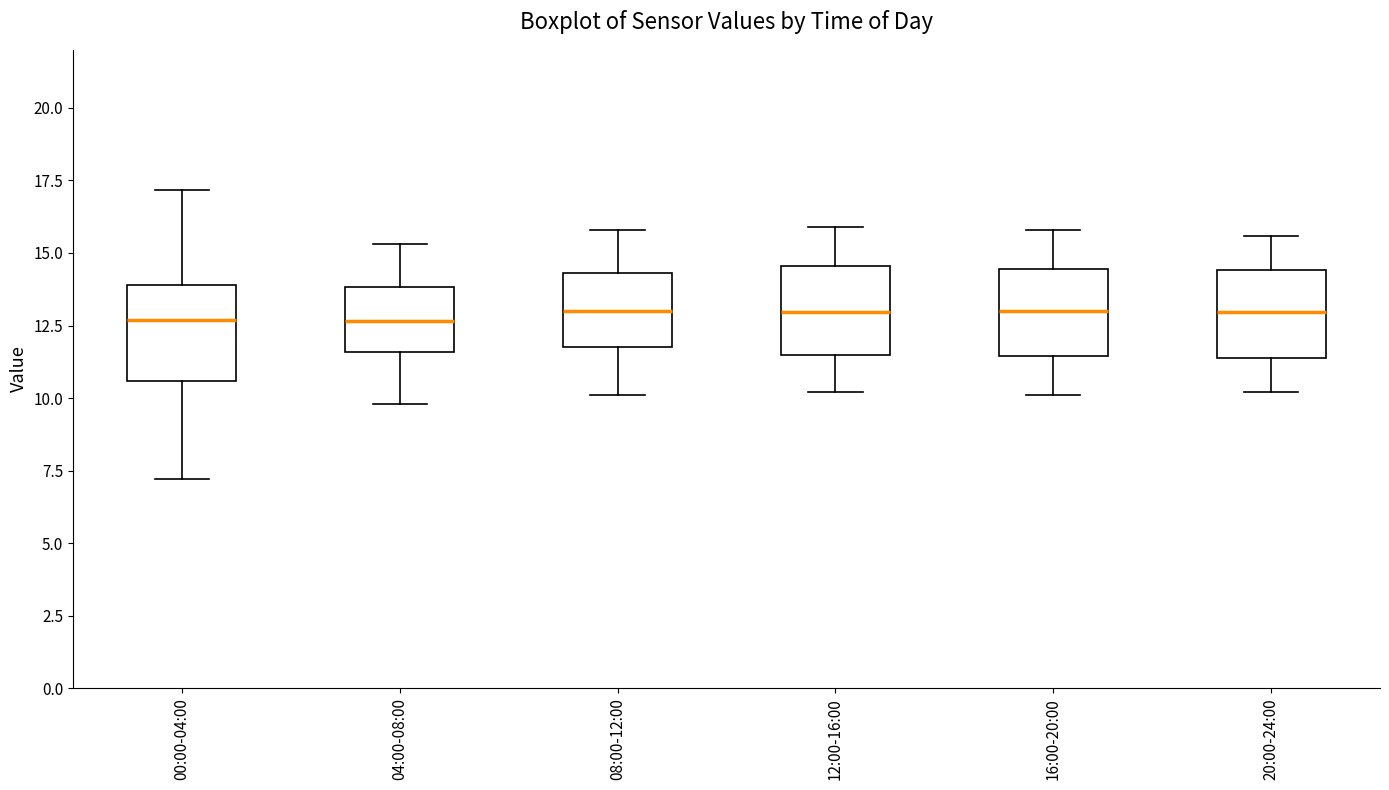

Where does the lower whisker of the box for 00:00-04:00 end on the y-axis? The values are not printed on the chart, so give them approximately, as read against the axis.

7.0